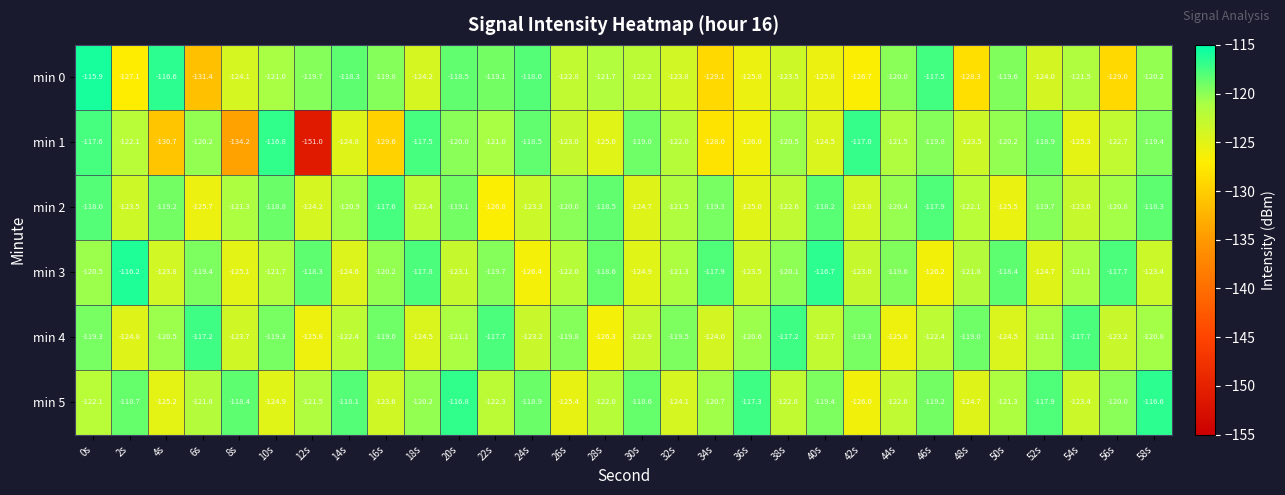

The value of min 2 at 48s is -122.1. True or false?

True